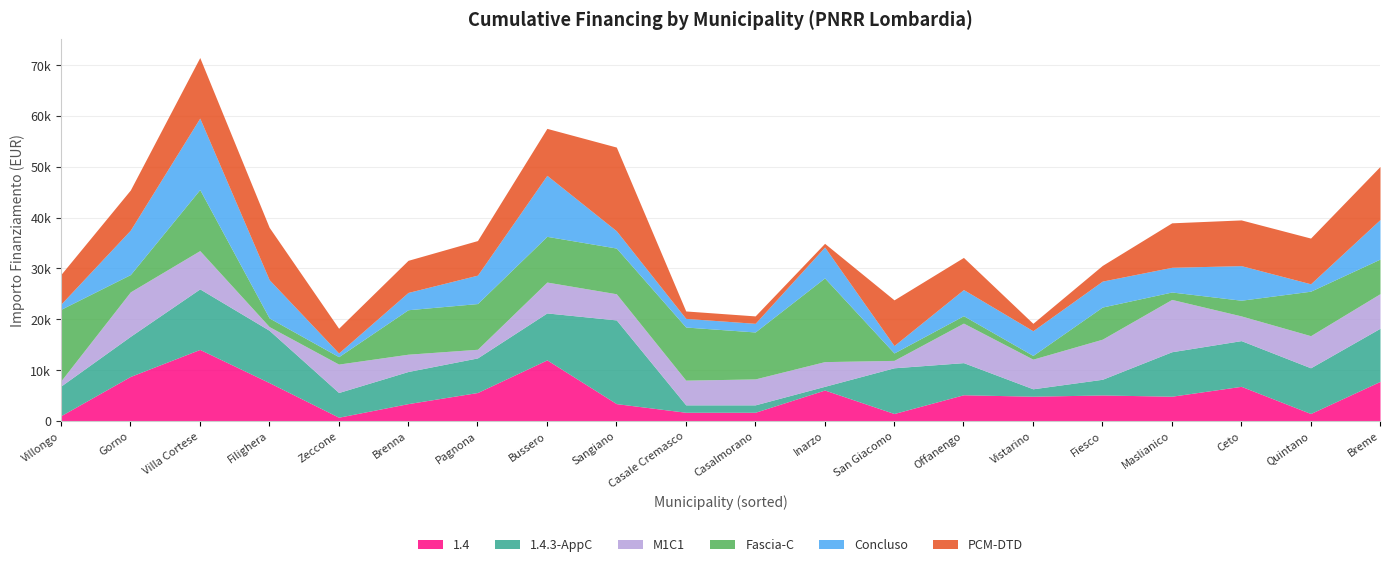

Where is the first local minimum for PCM-DTD?

Zeccone